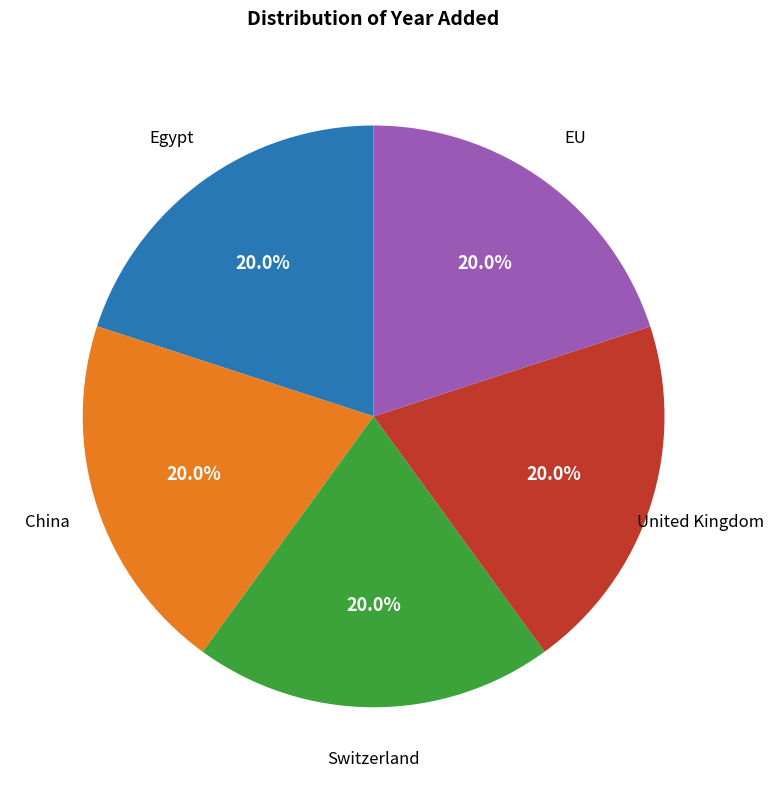

What is the ratio of the value at Egypt to the value at United Kingdom?

1.0